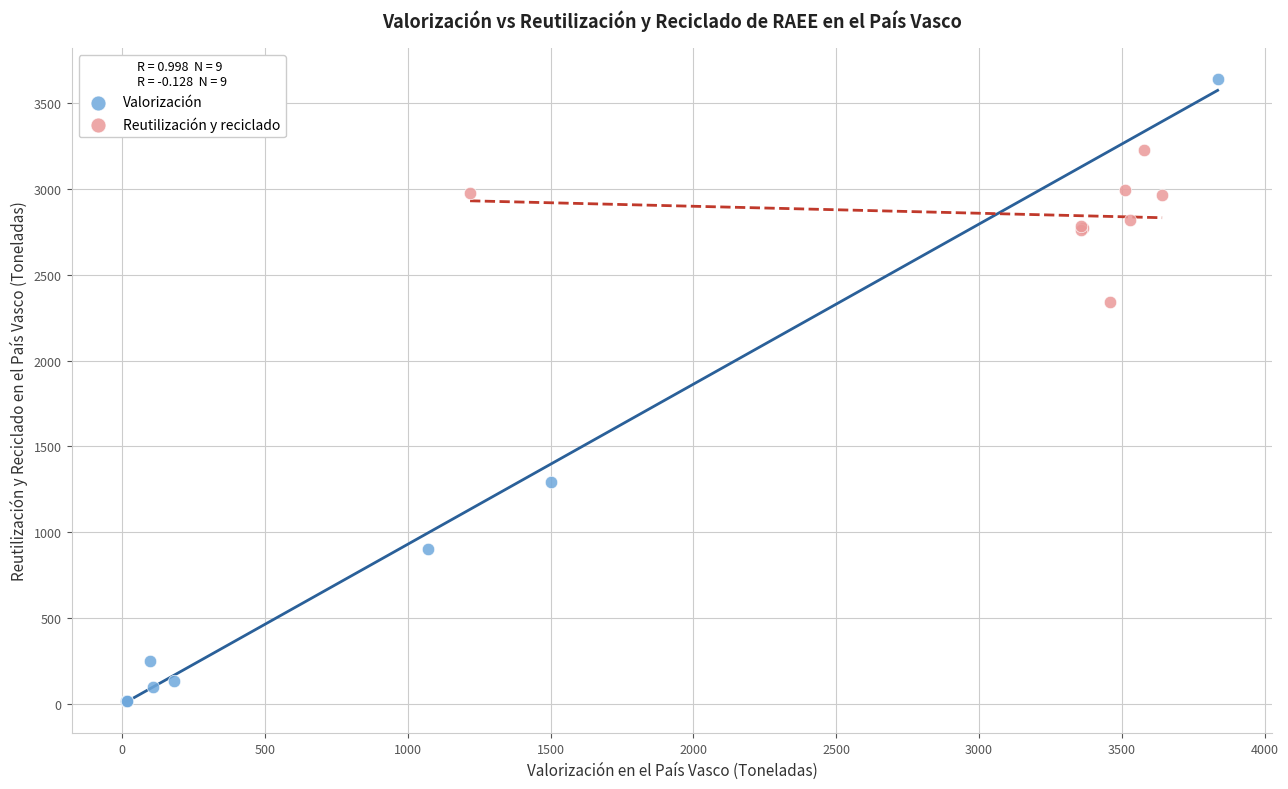

Which series has the widest spread of Y values?

Valorización